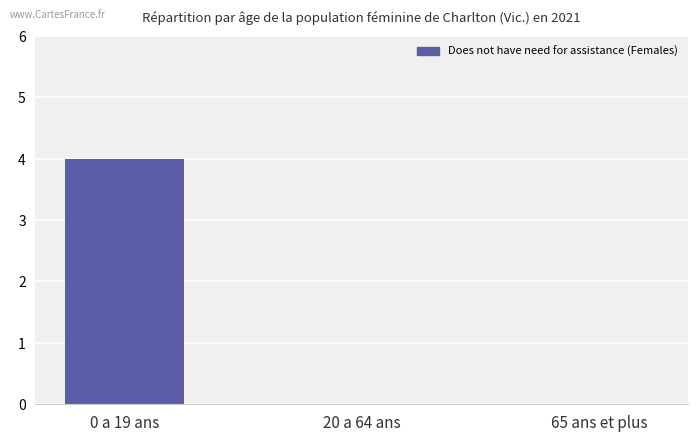

Between 20 a 64 ans and 0 a 19 ans, which is larger?

0 a 19 ans